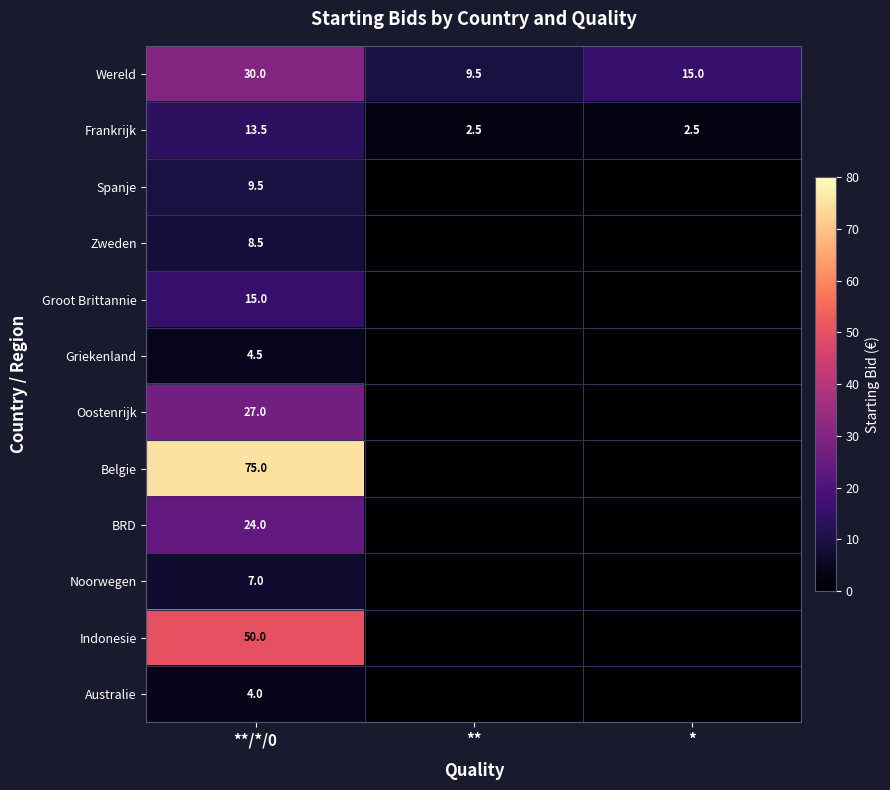

True or false: Wereld has a value of 30.0 at **/*/0.

True